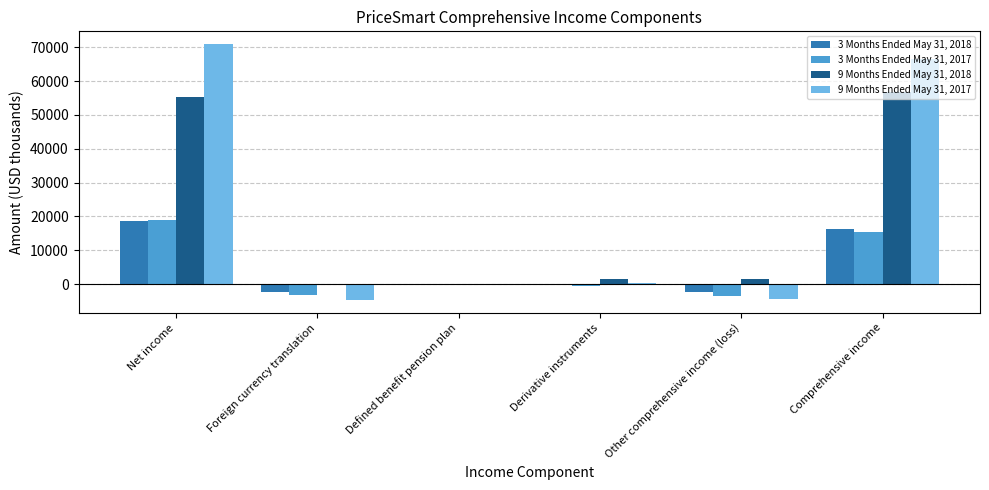

At which category is the sum across all series the highest?

Net income